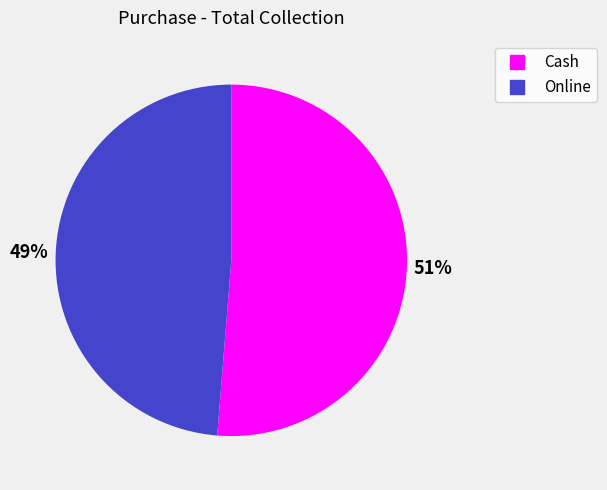

Which slice is the largest?

Cash